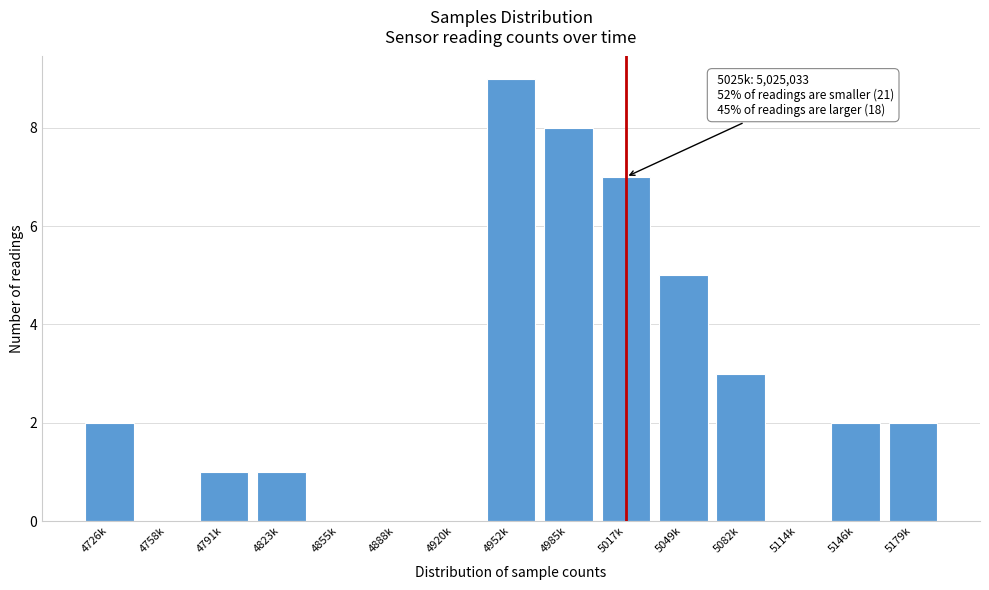

Reading left to right, list all the values displayed in this chart.

4726k=2	4758k=0	4791k=1	4823k=1	4855k=0	4888k=0	4920k=0	4952k=9	4985k=8	5017k=7	5049k=5	5082k=3	5114k=0	5146k=2	5179k=2